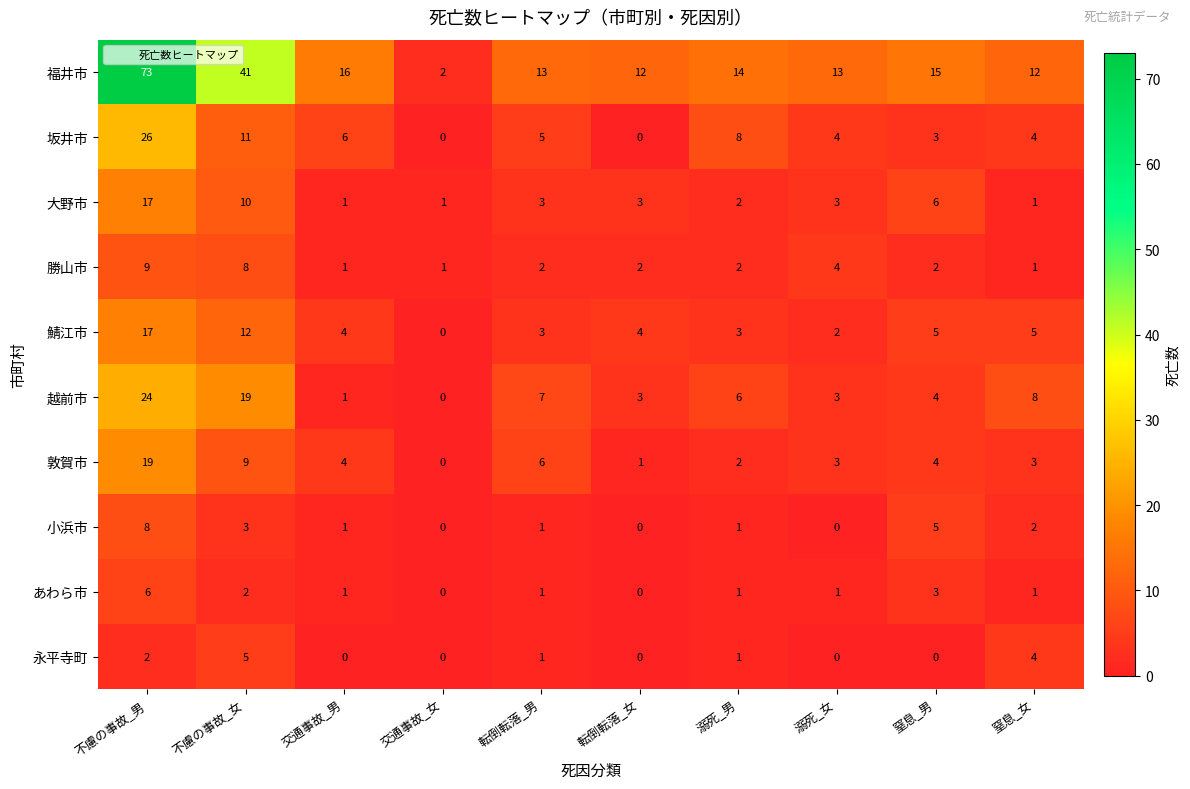

What is the difference between the 勝山市 values at 窒息_女 and 不慮の事故_女?

7